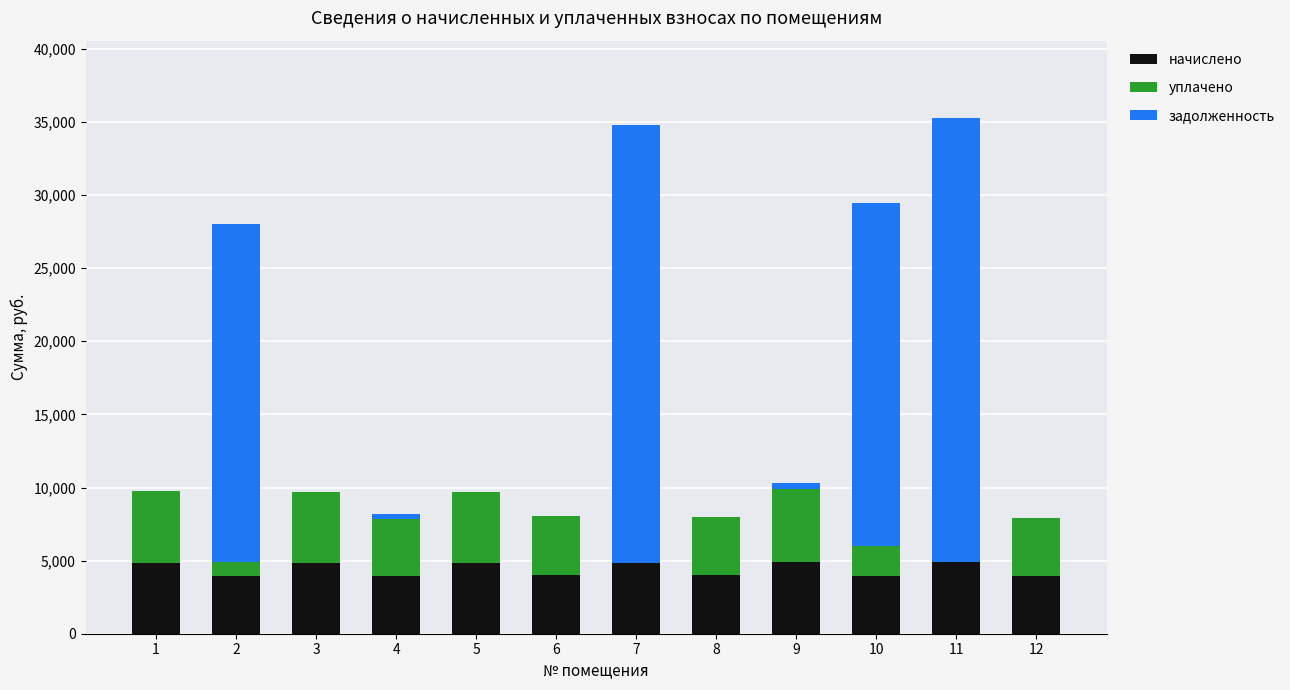

Which series has the widest spread of values?

задолженность